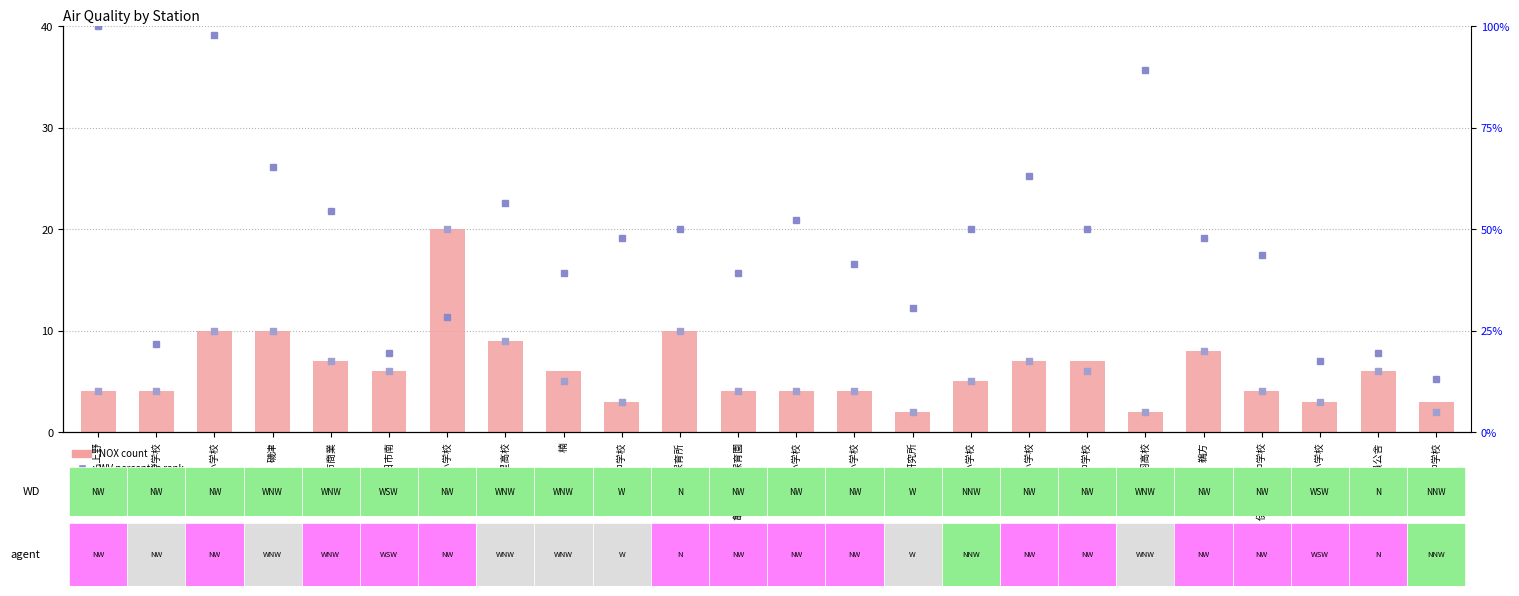

Is the value of NOX(ppm) at 明星小学校 greater than the value of NO2(ppm) at 川越南小学校?

No